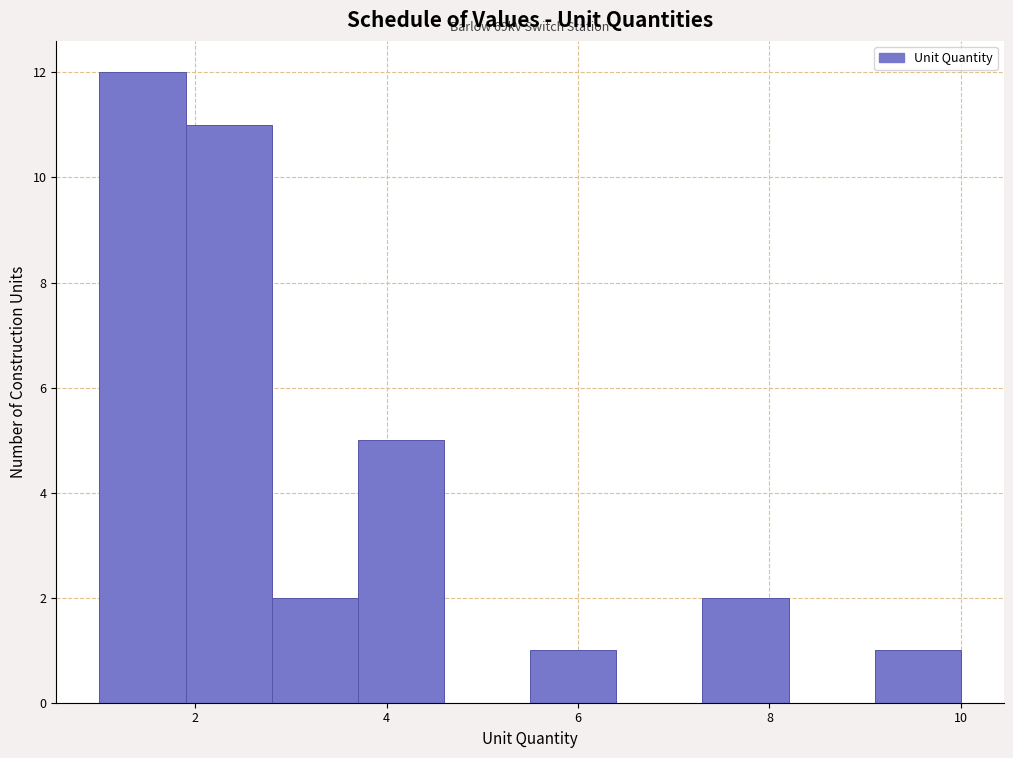

Over which range of the x-axis is the bar tallest?

1.0 to 1.9